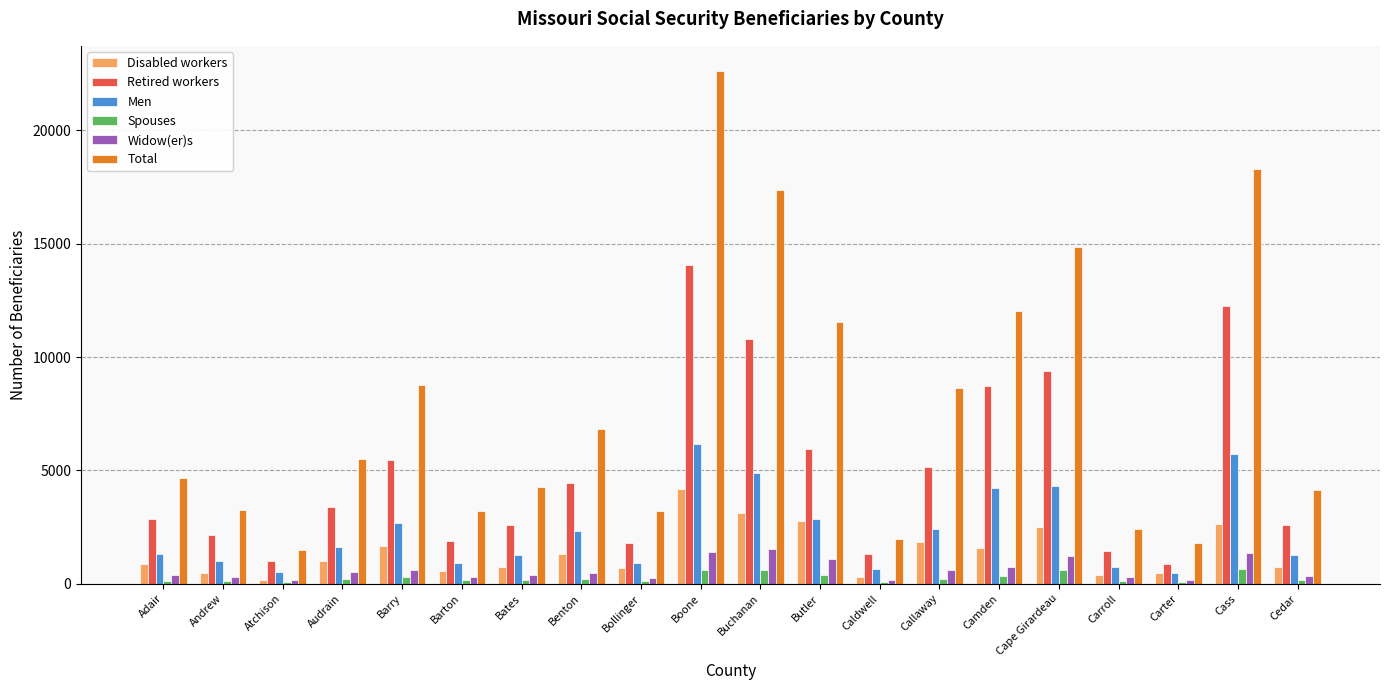

Which series changed the most between Benton and Buchanan?

Total